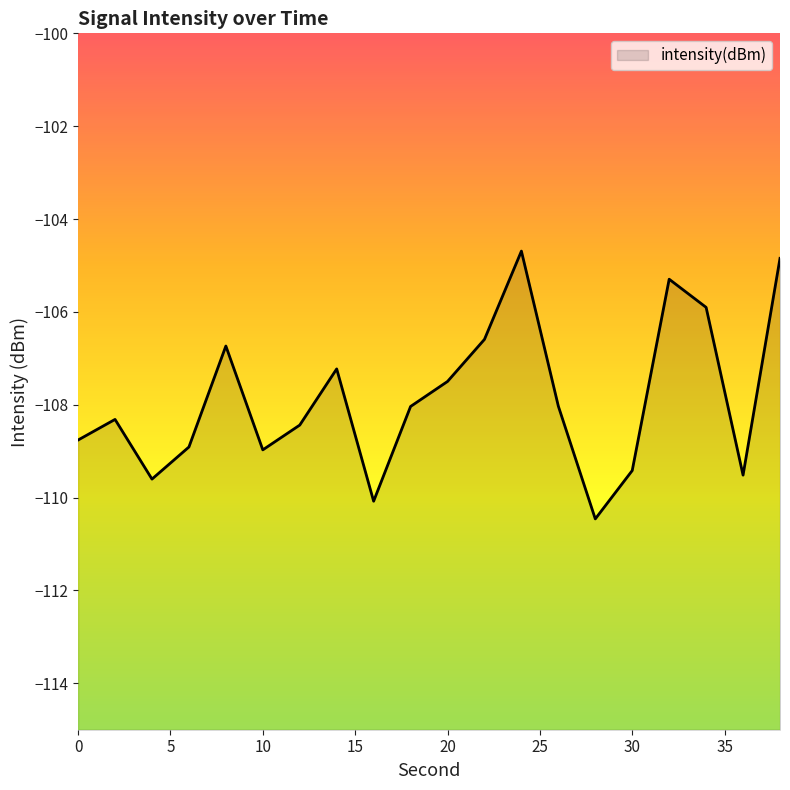

Rank the categories by value from lowest to highest.

28, 16, 4, 36, 30, 10, 6, 0, 12, 2, 18, 26, 20, 14, 8, 22, 34, 32, 38, 24